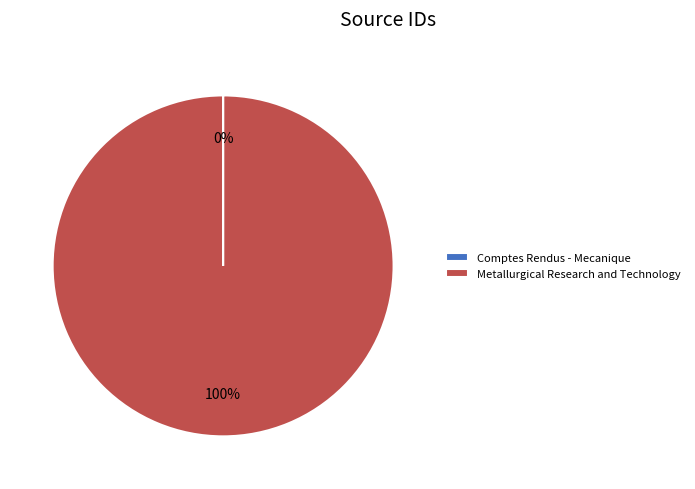

Is there any slice that represents more than half of the pie?

Yes